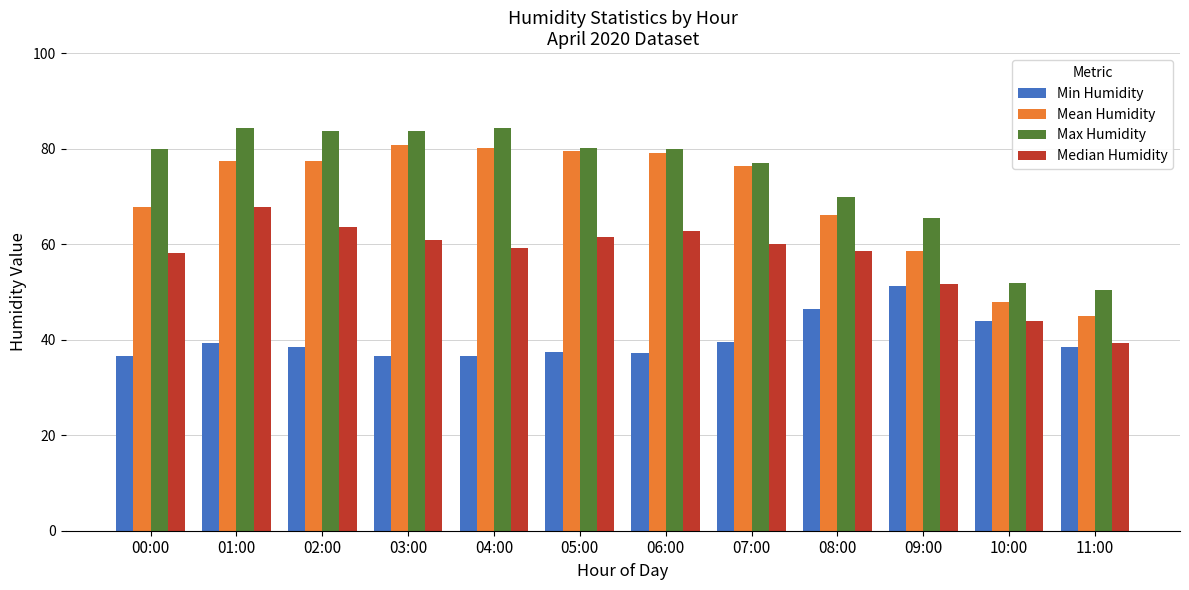

At which label is Min Humidity closest to 43?

10:00